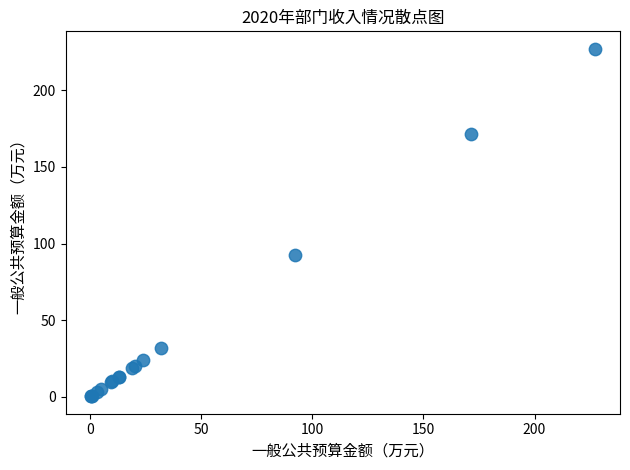

What Y value in the scatter plot is closest to 113?

92.4